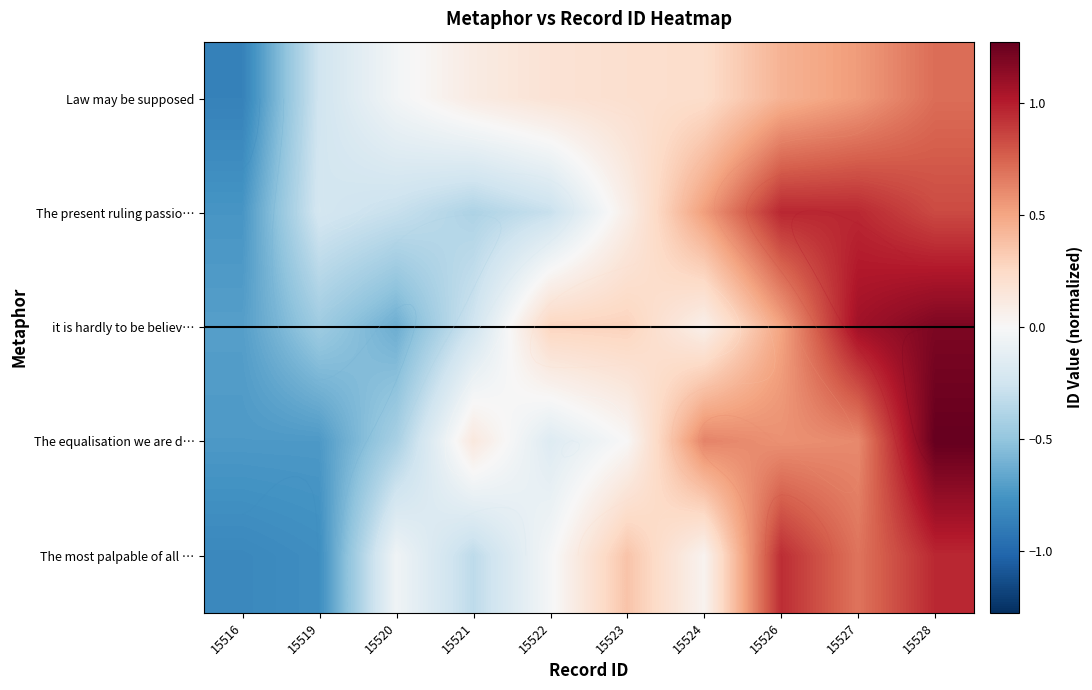

The value of The most palpable of all … at 15521 is -0.3. True or false?

True